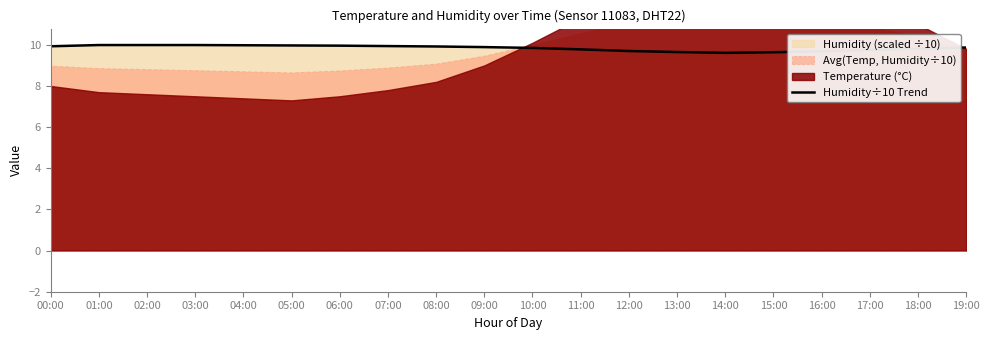

Reading left to right, extract all data points from this chart.

00:00=9.9	01:00=10.0	02:00=10.0	03:00=10.0	04:00=10.0	05:00=10.0	06:00=10.0	07:00=9.9	08:00=9.9	09:00=9.9	10:00=9.8	11:00=9.8	12:00=9.7	13:00=9.7	14:00=9.6	15:00=9.6	16:00=9.7	17:00=9.8	18:00=9.8	19:00=9.9